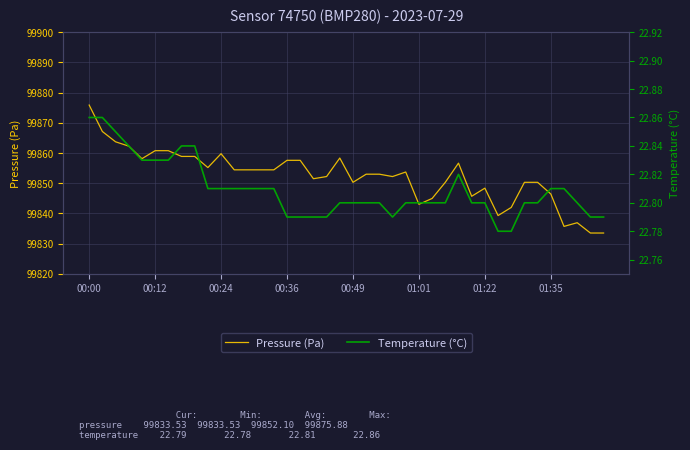

At which category is the sum across all series the highest?

00:00